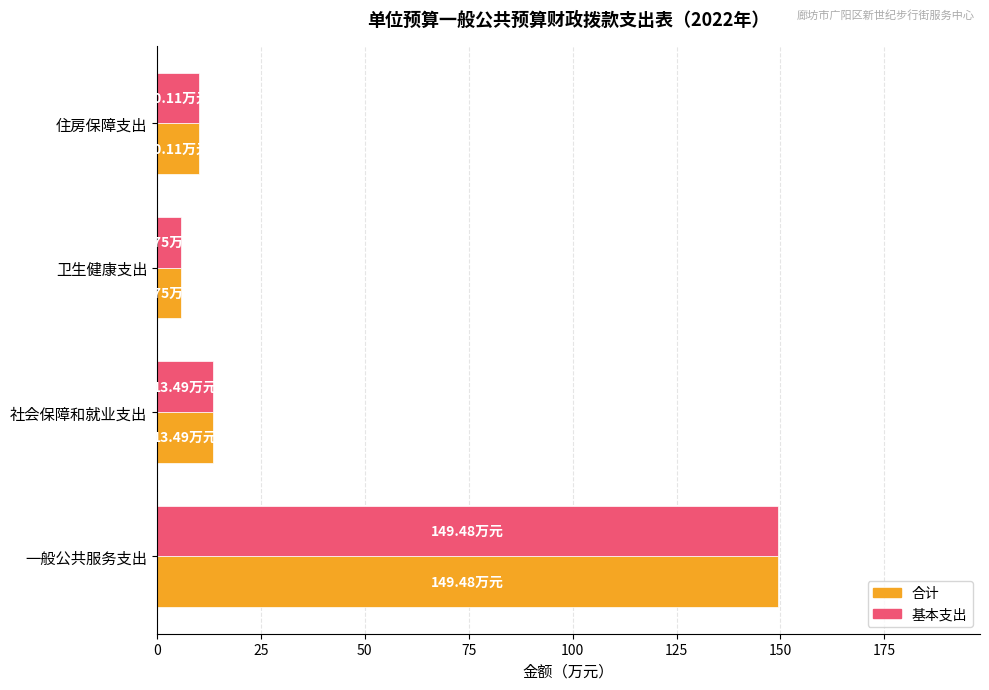

What is the smallest value displayed?

5.8